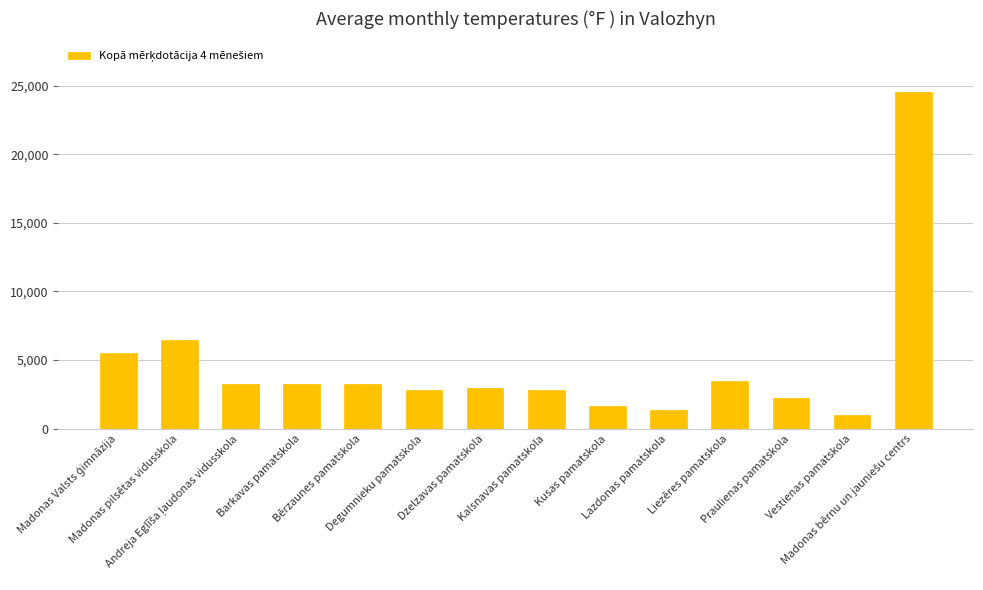

What is the difference between the maximum and minimum values?

23569